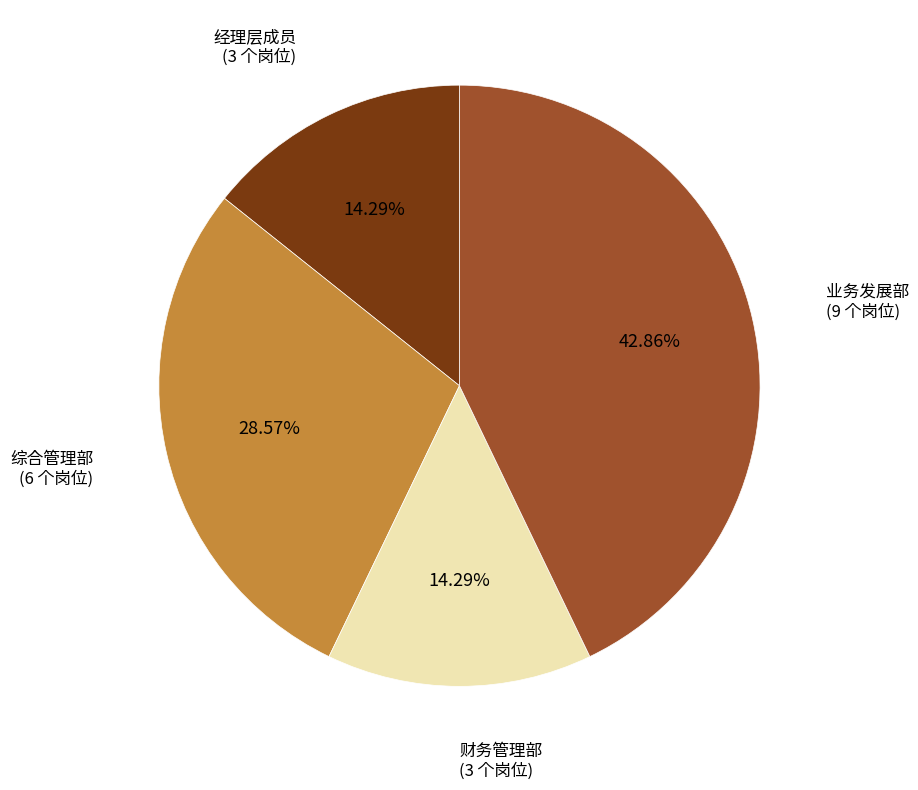

Is it true that 业务发展部 is 54% of the pie?

False